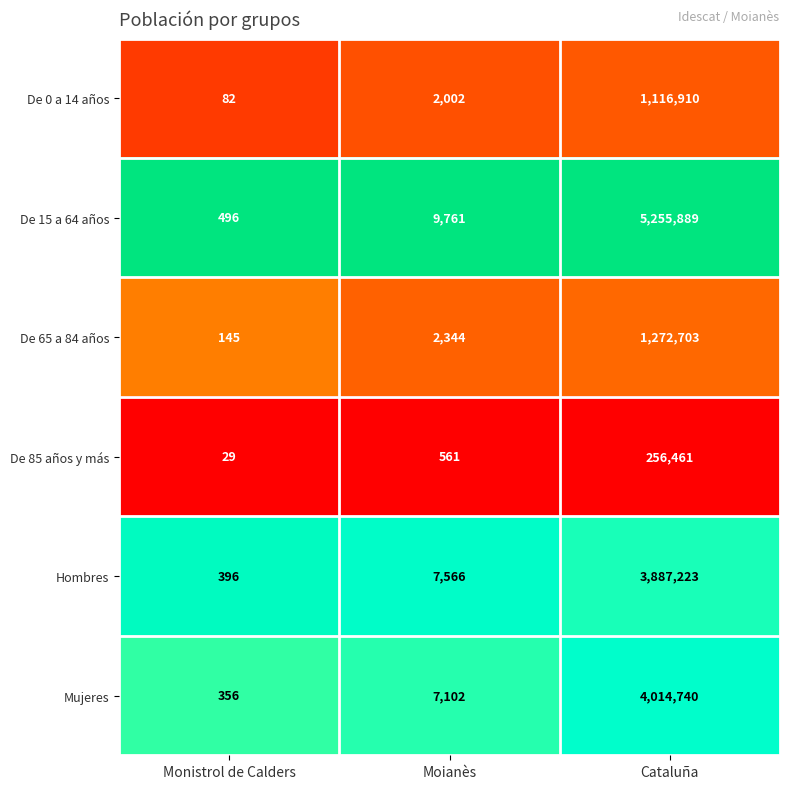

Reading left to right, extract all data points from this chart.

De 0 a 14 años: 82	2002	1116910
De 15 a 64 años: 496	9761	5255889
De 65 a 84 años: 145	2344	1272703
De 85 años y más: 29	561	256461
Hombres: 396	7566	3887223
Mujeres: 356	7102	4014740